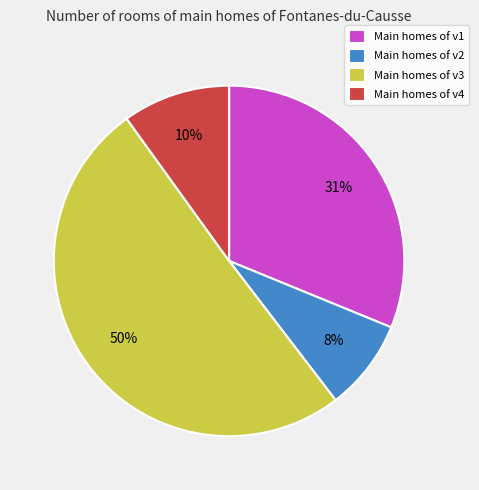

Do Main homes of v4 and Main homes of v3 together represent more than half of the pie?

Yes